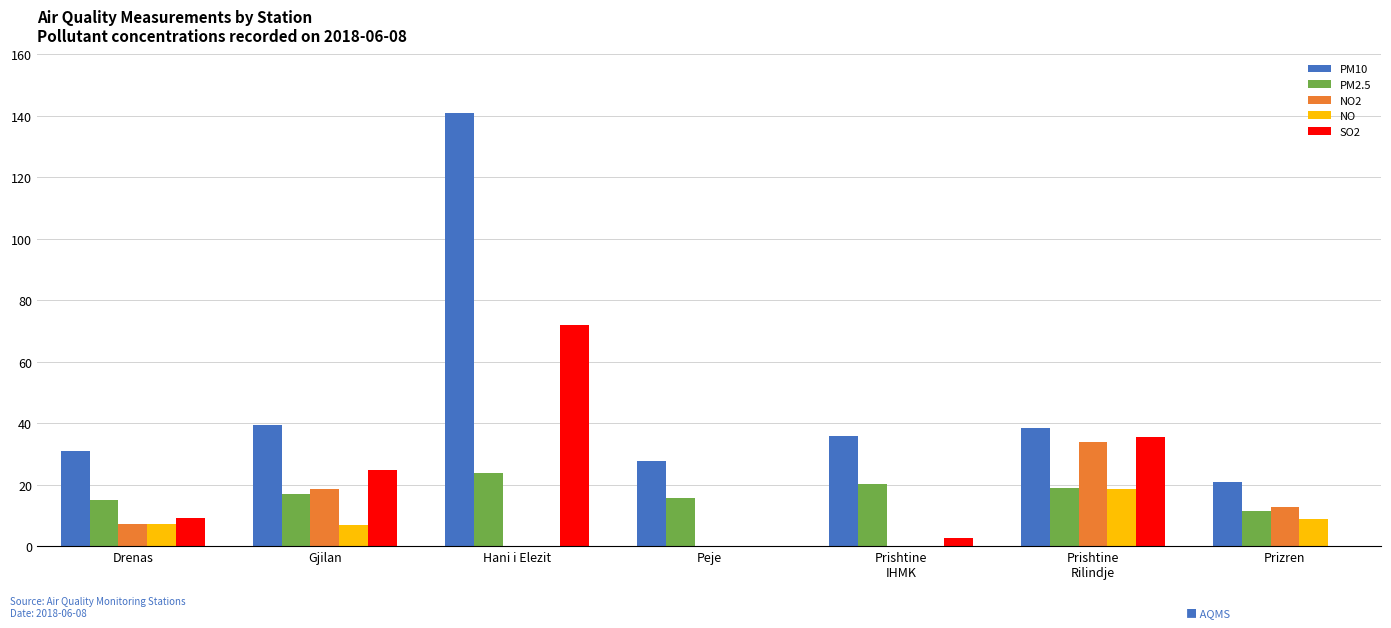

Is it true that PM10 equals 68.4 at Prishtine
Rilindje?

False